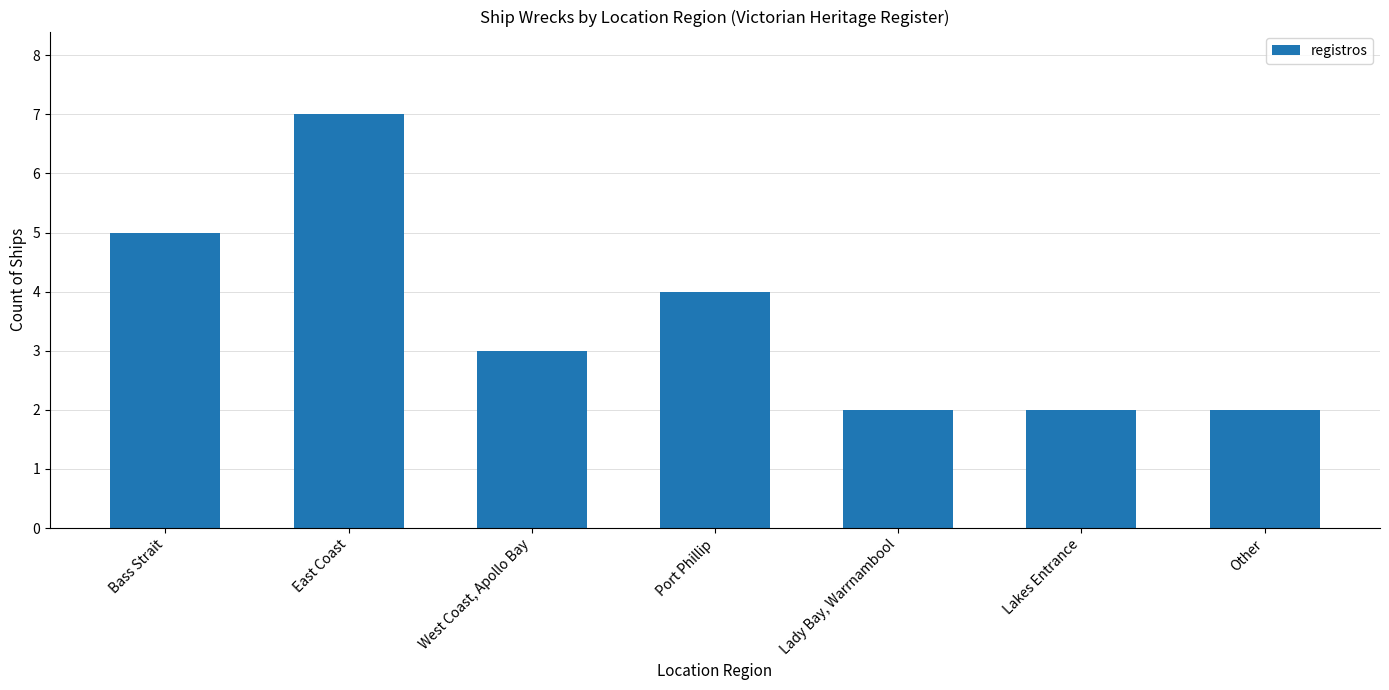

Does the chart contain stacked bars?

No